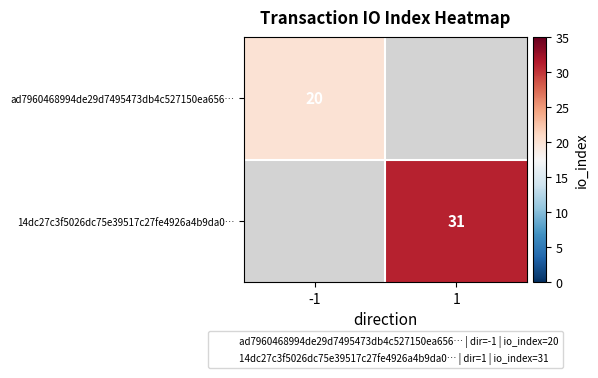

Is it true that ad7960468994de29d7495473db4c527150ea656… equals 31 at -1?

False